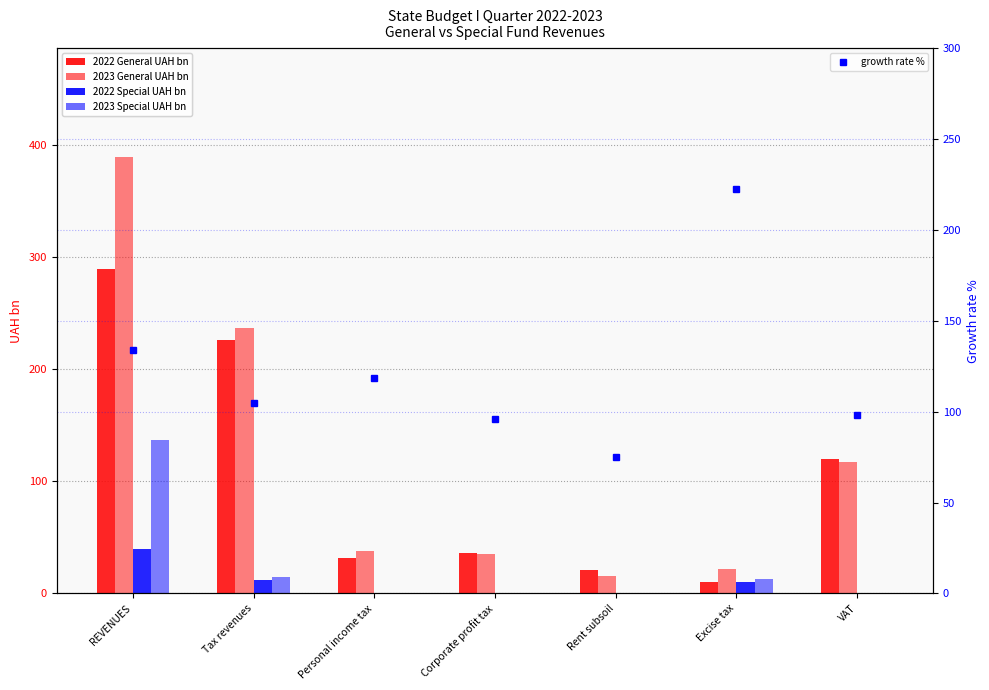

At how many categories does at least one series exceed 10?

7